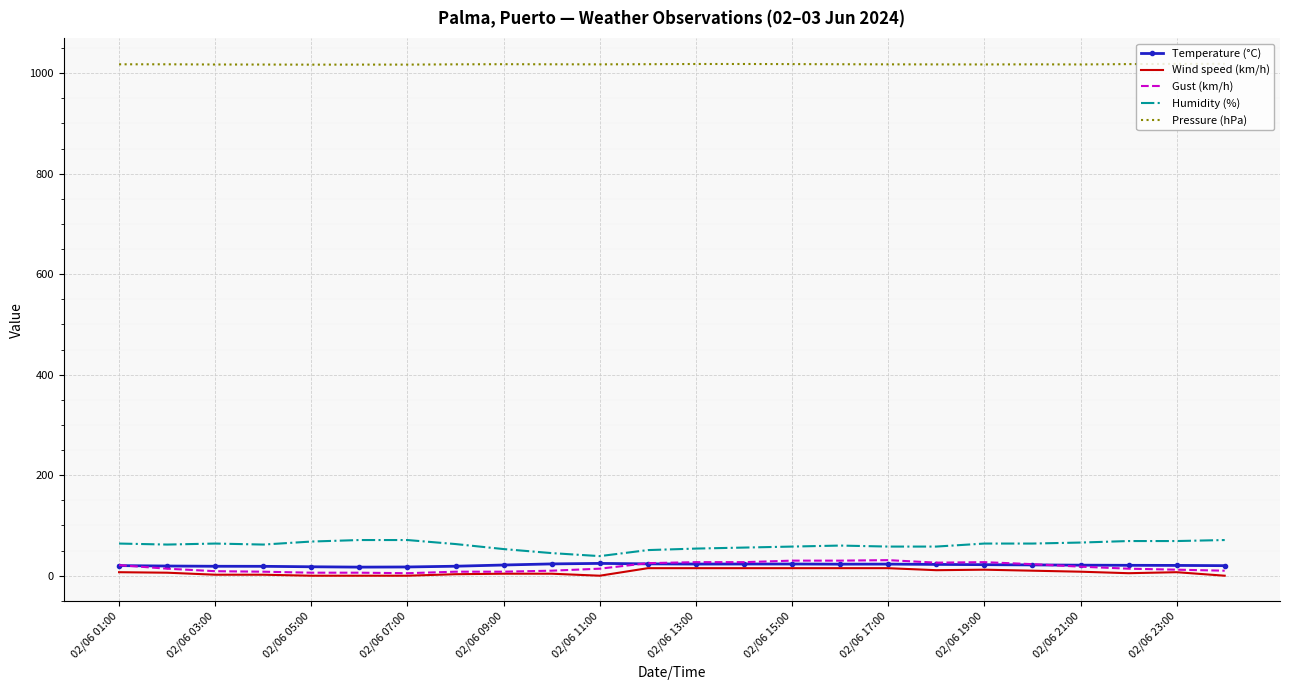

True or false: Humidity (%) and Gust (km/h) intersect in this chart.

False